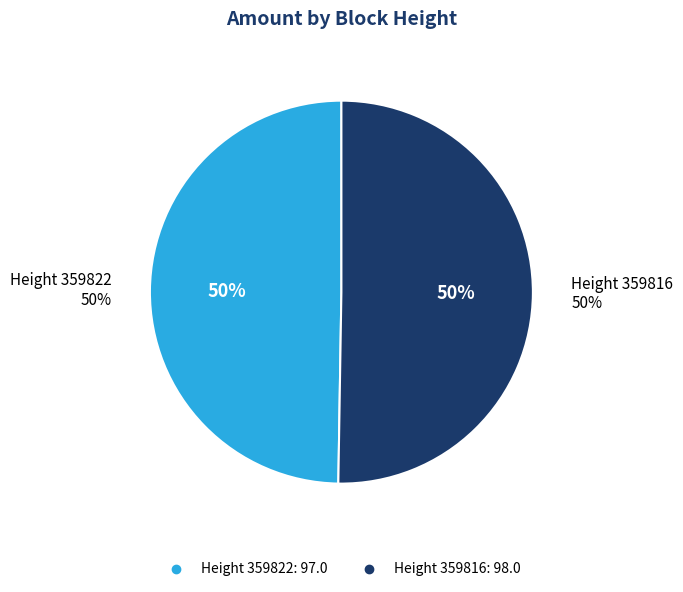

How many slices are in this pie chart?

2